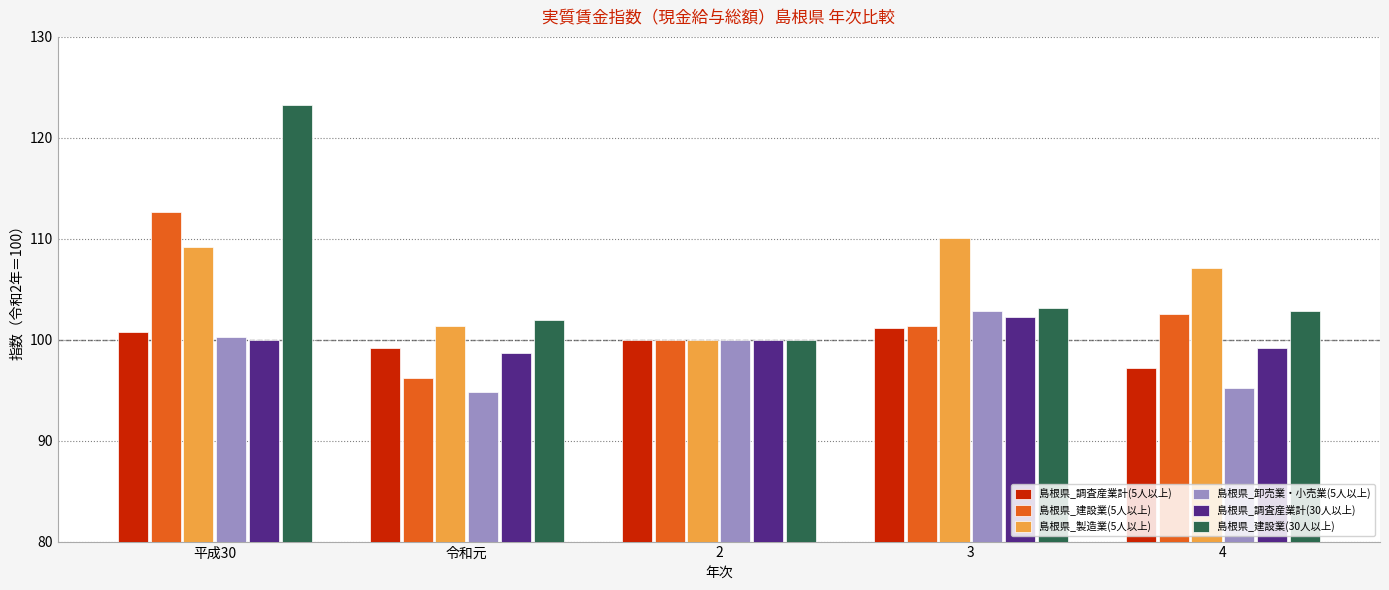

What is the difference between the highest and lowest values at 令和元?

7.2